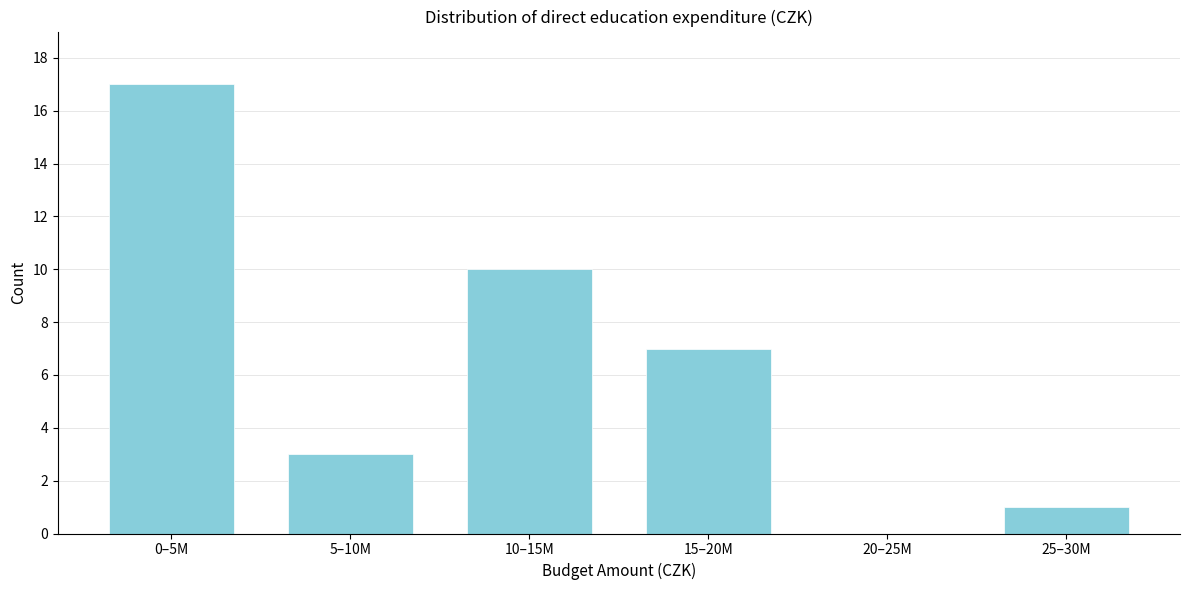

Reading right to left, what are all the values shown in this chart?

25–30M=1	20–25M=0	15–20M=7	10–15M=10	5–10M=3	0–5M=17